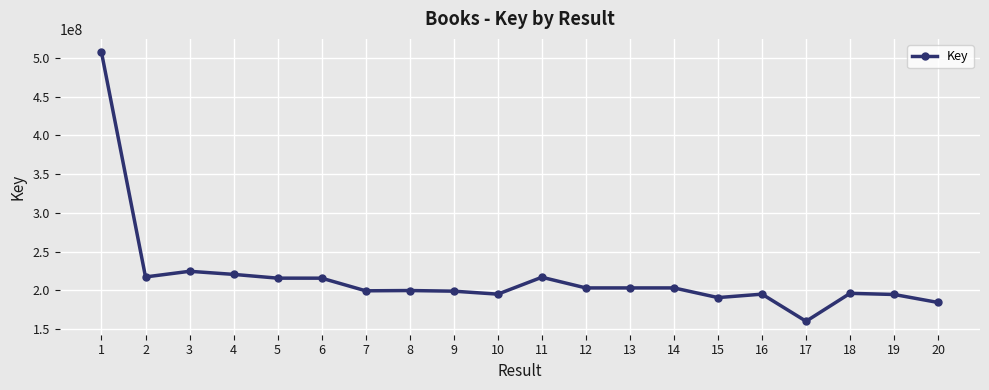

How many distinct data groups are displayed?

1